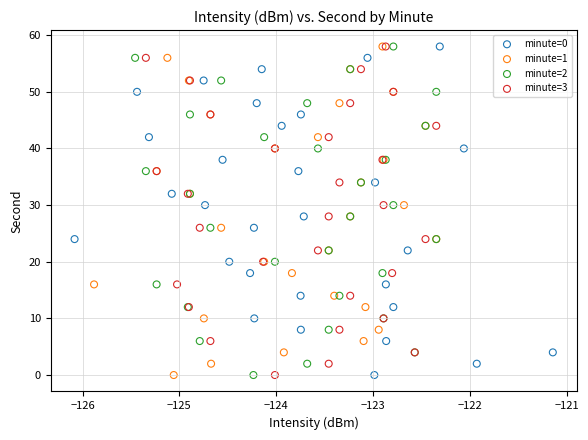

What are all the series names shown in the legend?

minute=0, minute=1, minute=2, minute=3